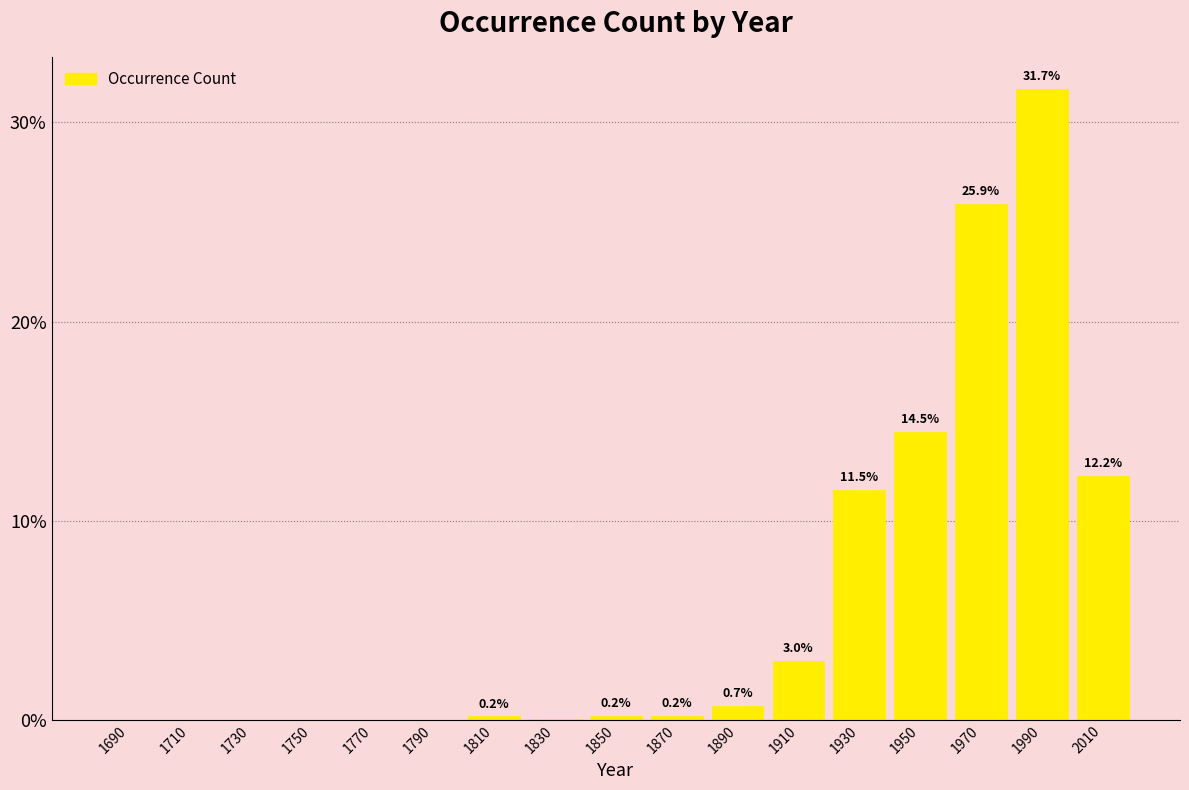

What is the approximate value at 1950?

14.5